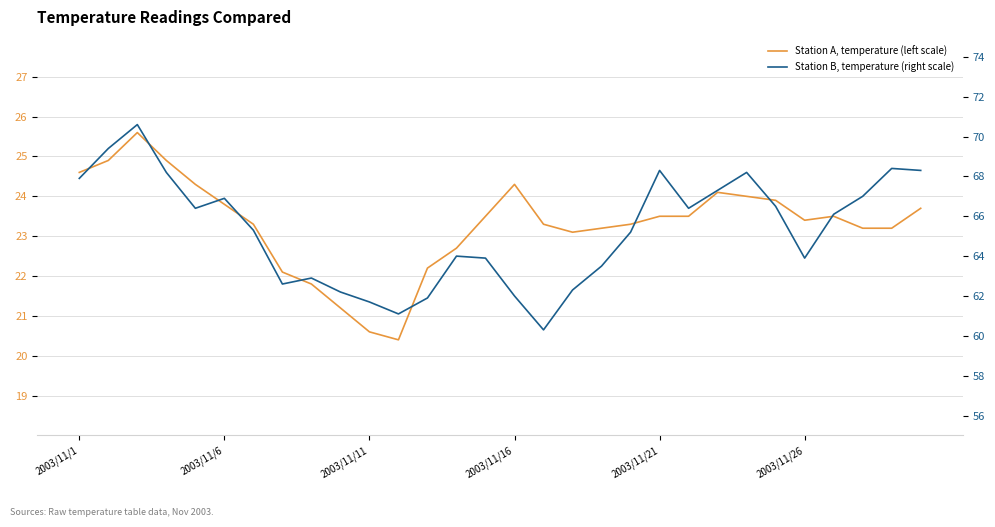

At how many categories does at least one series exceed 52?

30